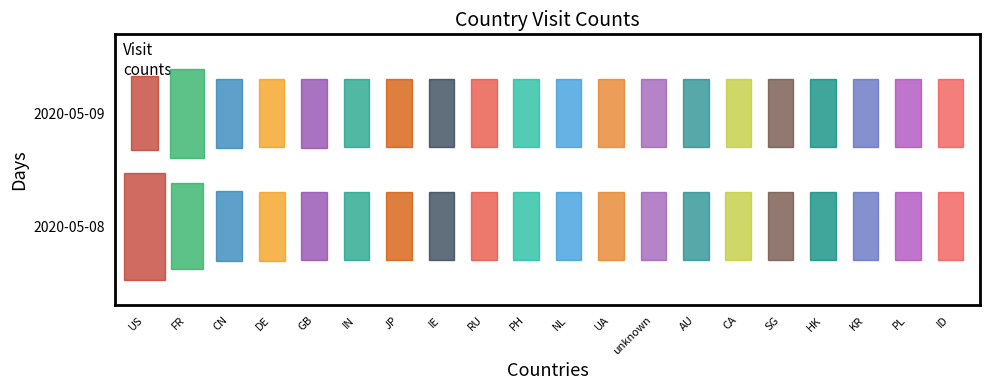

What is the spread (max minus min) of values at CN?

345